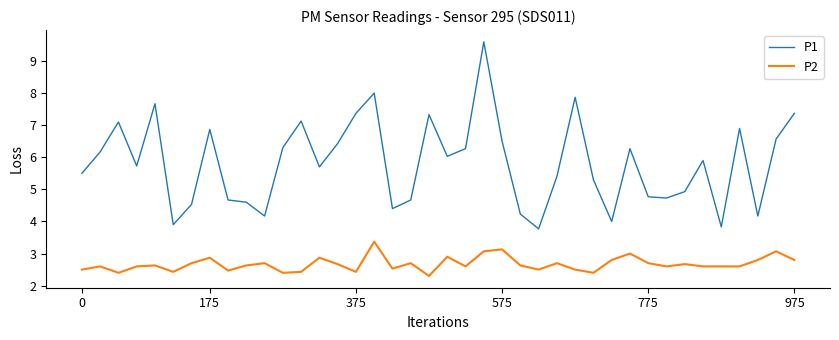

How many distinct data groups are displayed?

2